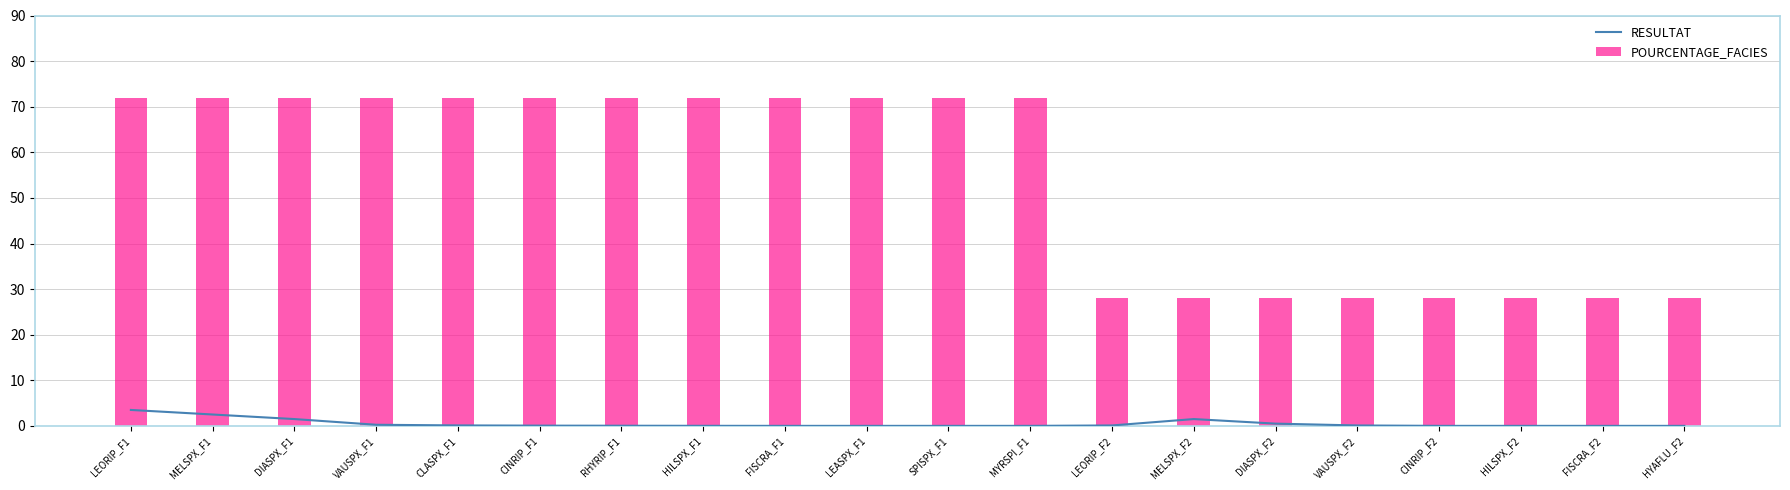

Which has a higher value, HYAFLU_F2 or VAUSPX_F2?

VAUSPX_F2